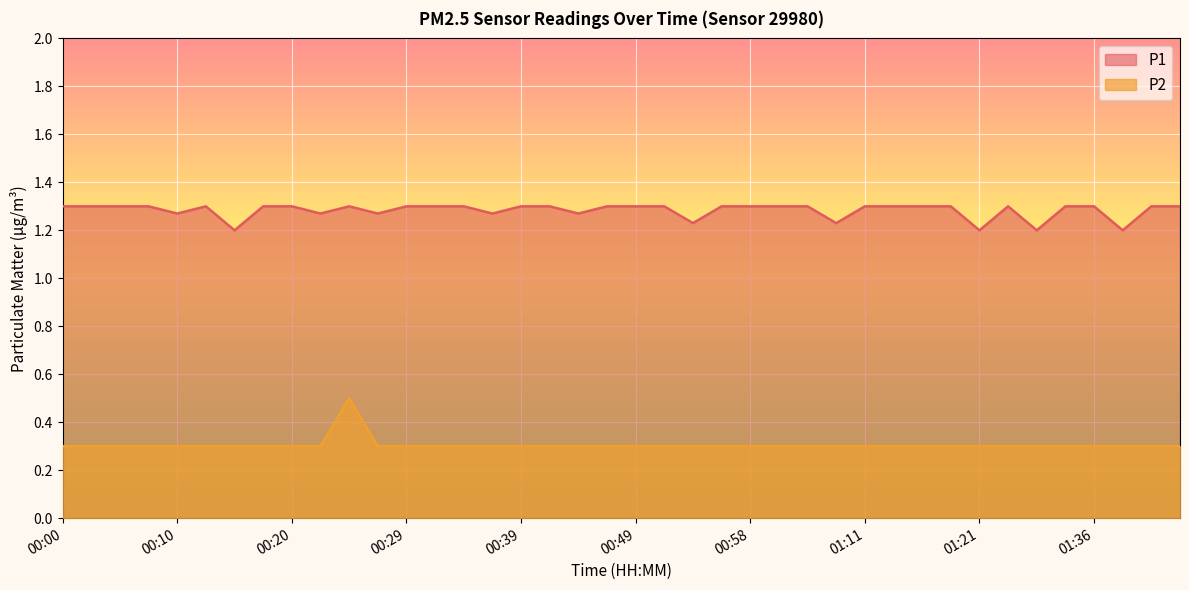

Reading right to left, extract all data points from this chart.

P1: 1.3	1.3	1.2	1.3	1.3	1.2	1.3	1.2	1.3	1.3	1.3	1.3	1.2	1.3	1.3	1.3	1.3	1.2	1.3	1.3	1.3	1.3	1.3	1.3	1.3	1.3	1.3	1.3	1.3	1.3	1.3	1.3	1.3	1.2	1.3	1.3	1.3	1.3	1.3	1.3
P2: 0.3	0.3	0.3	0.3	0.3	0.3	0.3	0.3	0.3	0.3	0.3	0.3	0.3	0.3	0.3	0.3	0.3	0.3	0.3	0.3	0.3	0.3	0.3	0.3	0.3	0.3	0.3	0.3	0.3	0.5	0.3	0.3	0.3	0.3	0.3	0.3	0.3	0.3	0.3	0.3